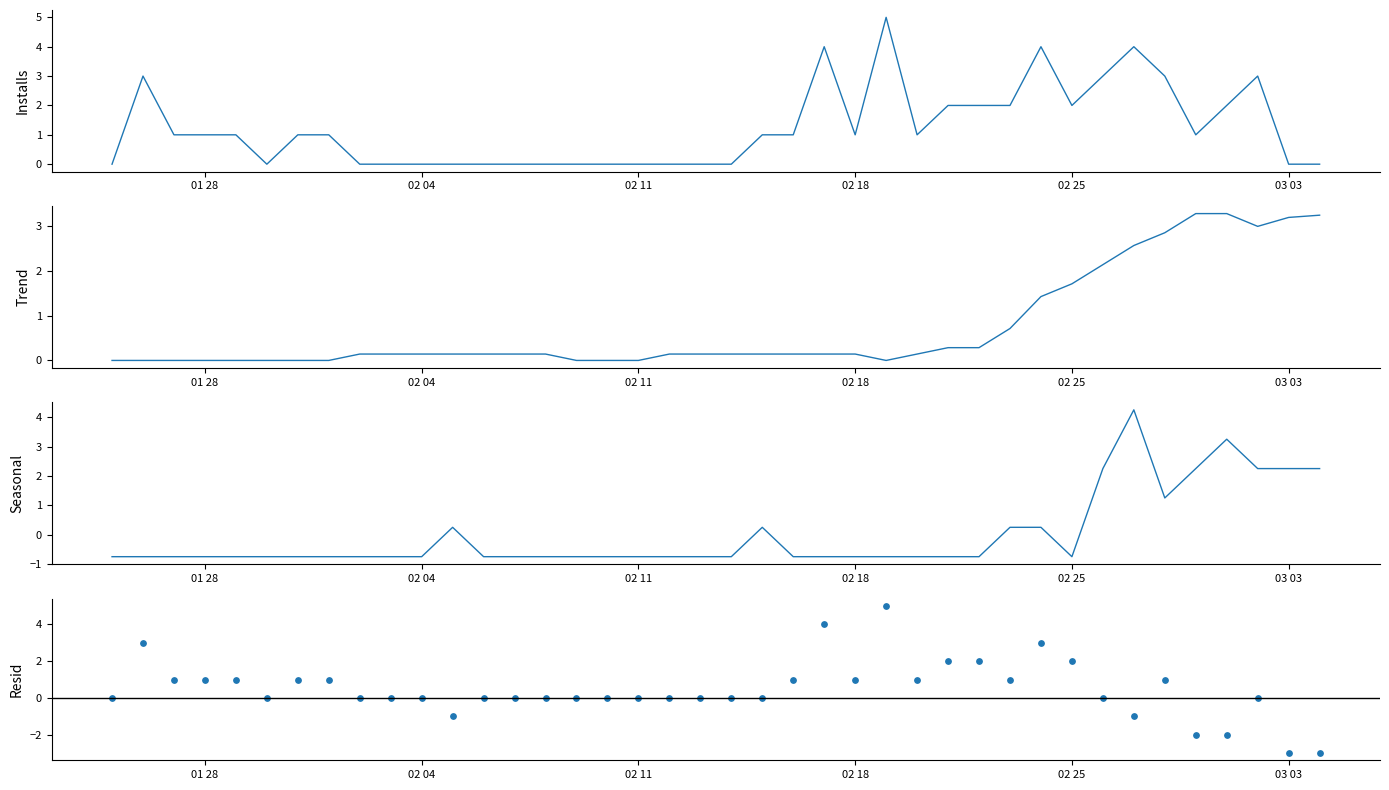

At how many categories does at least one series exceed 0?

35